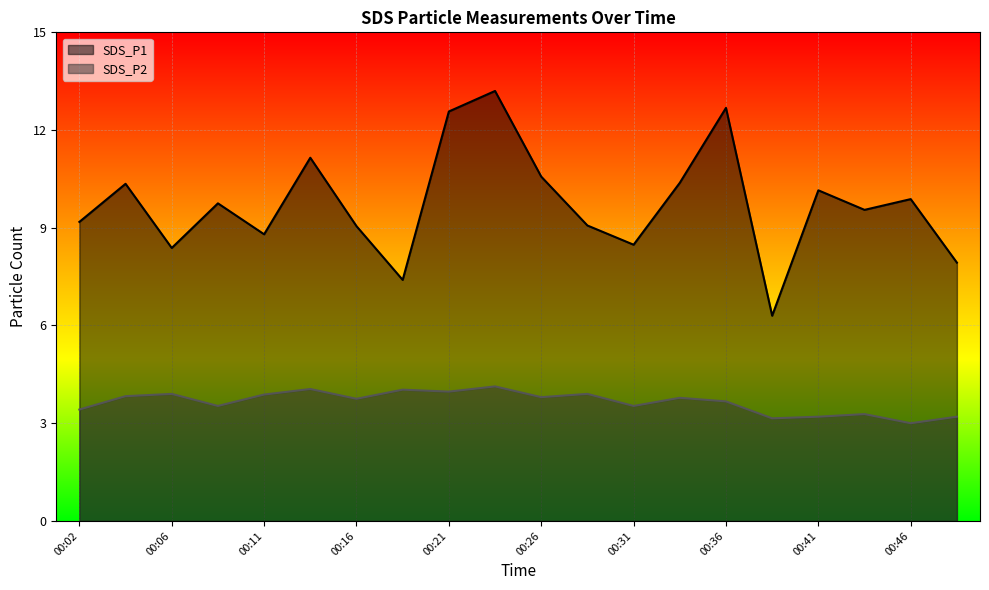

Rank the categories by SDS_P1 value from lowest to highest.

00:38, 00:19, 00:48, 00:06, 00:31, 00:11, 00:16, 00:28, 00:02, 00:43, 00:09, 00:46, 00:41, 00:04, 00:33, 00:26, 00:14, 00:21, 00:36, 00:24